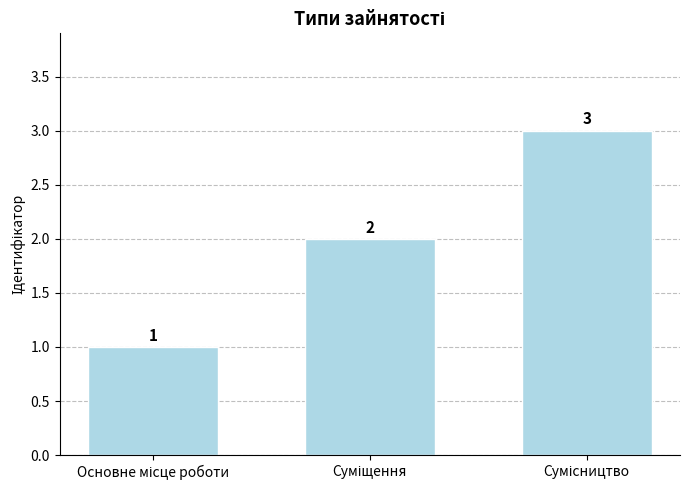

How many values are between 1 and 3?

3